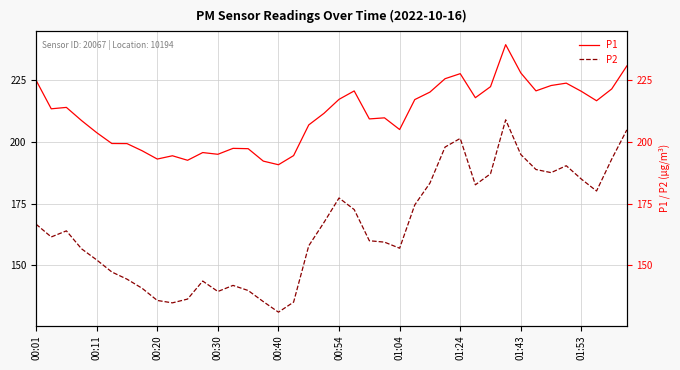

What position from the left is 34?

35